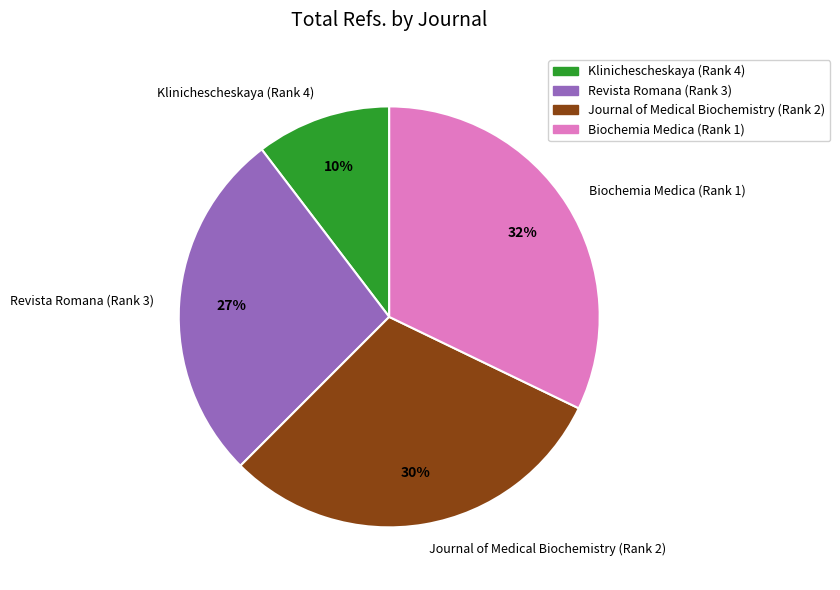

To the nearest percent, what is the difference between the Journal of Medical Biochemistry (Rank 2) and Revista Romana (Rank 3) slice percentages?

3%